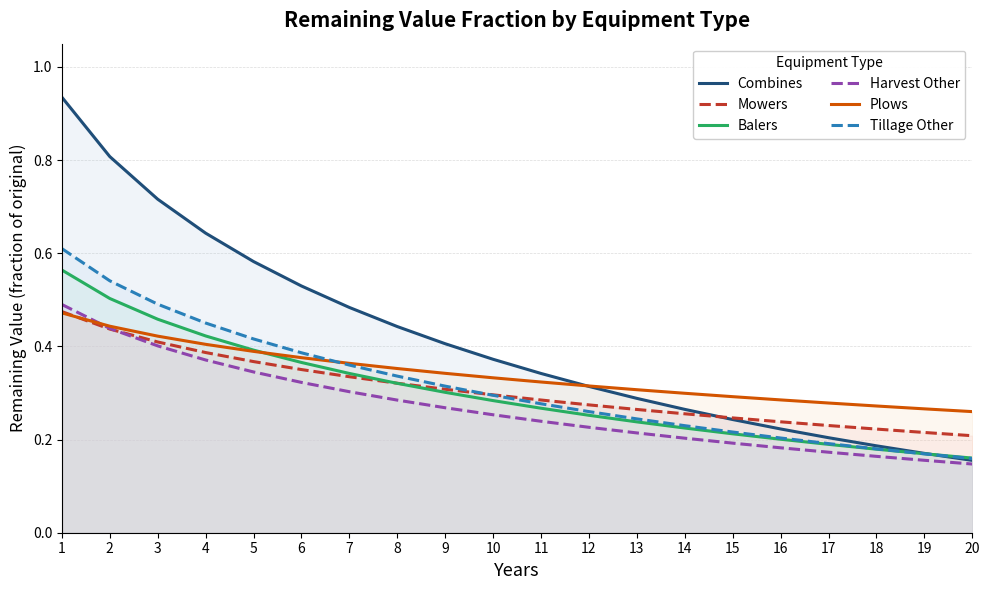

What is the smallest value displayed?

0.1